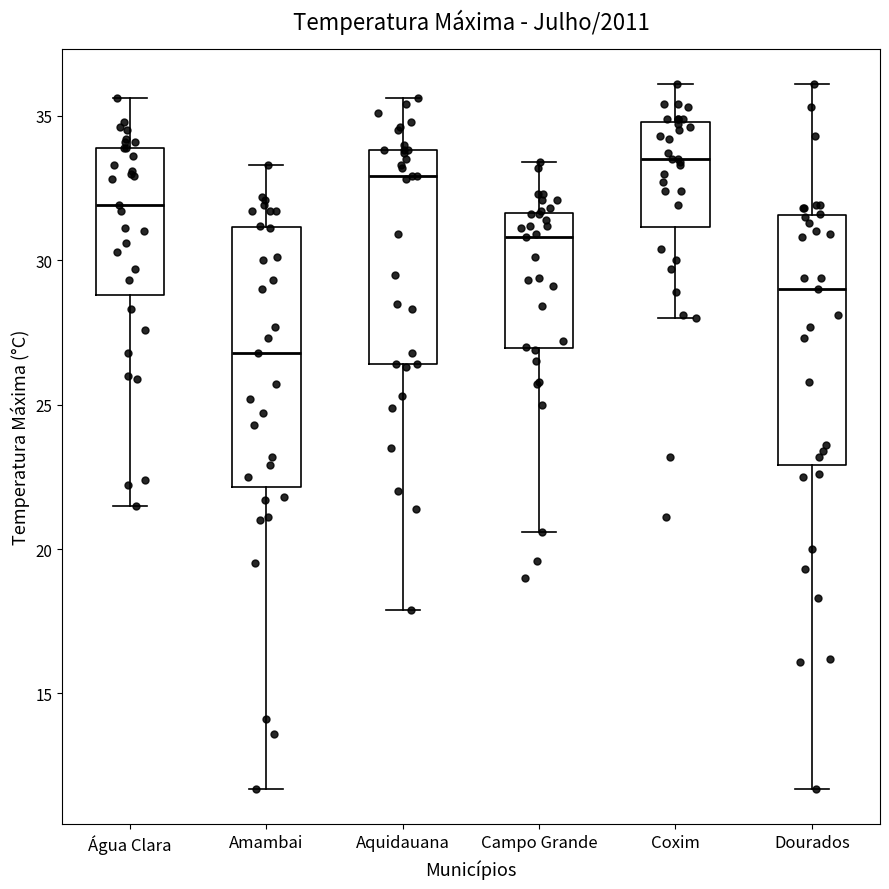

Where does the upper whisker of the box for Dourados end on the y-axis? The values are not printed on the chart, so give them approximately, as read against the axis.

36.0